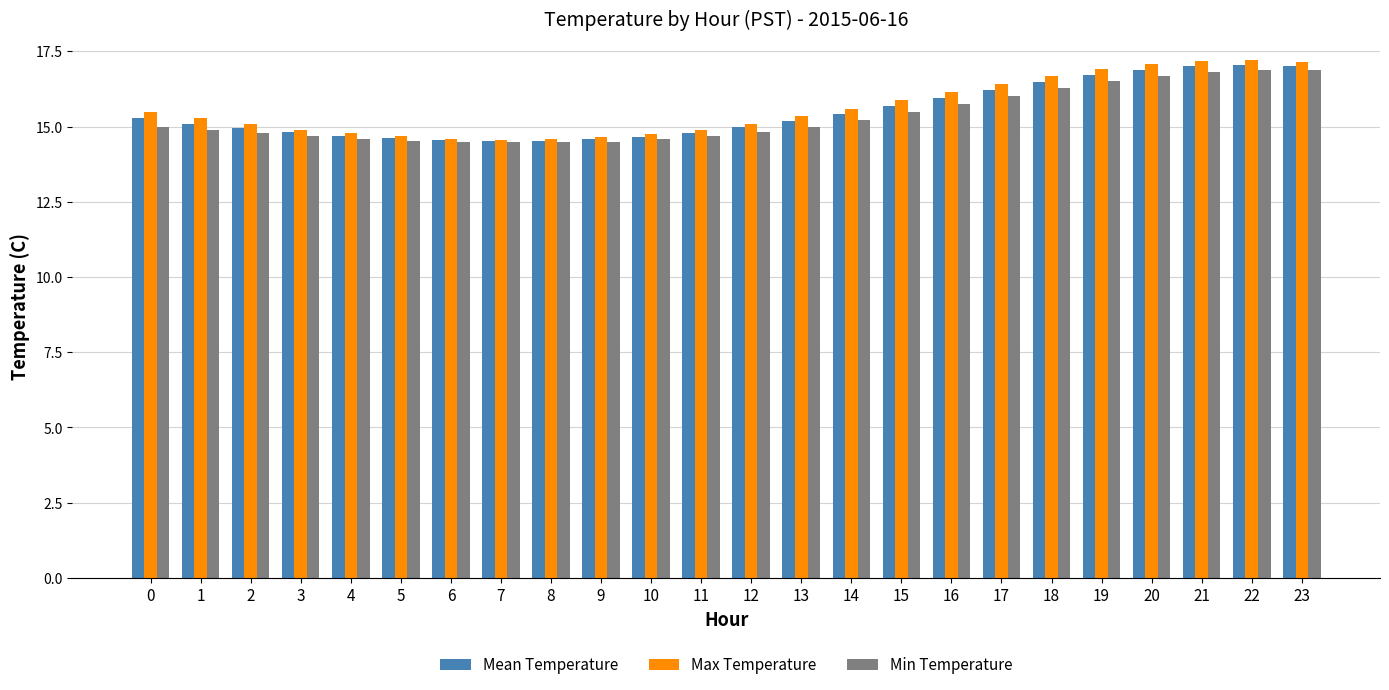

Which series has the largest range (max minus min)?

Max Temperature